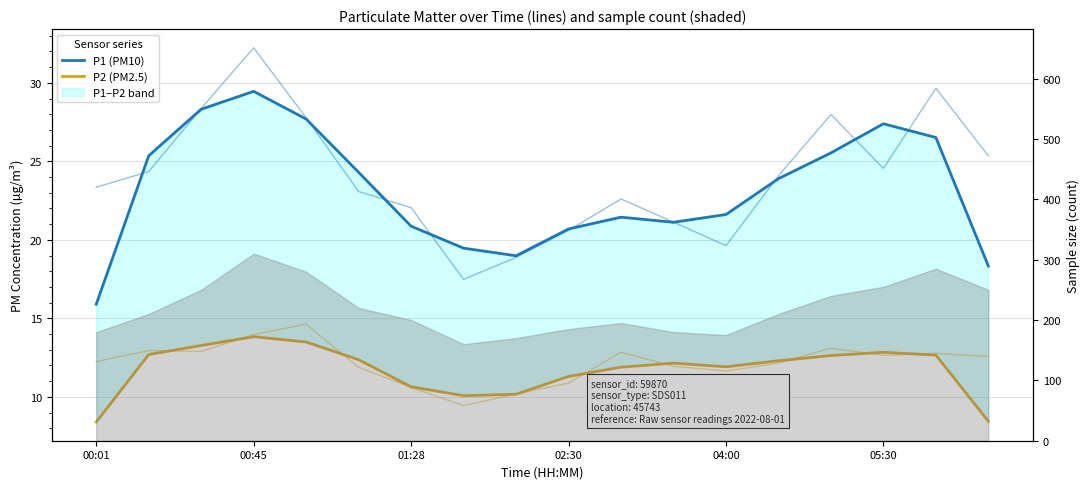

What are all the series names shown in the legend?

P1 (PM10), P2 (PM2.5)